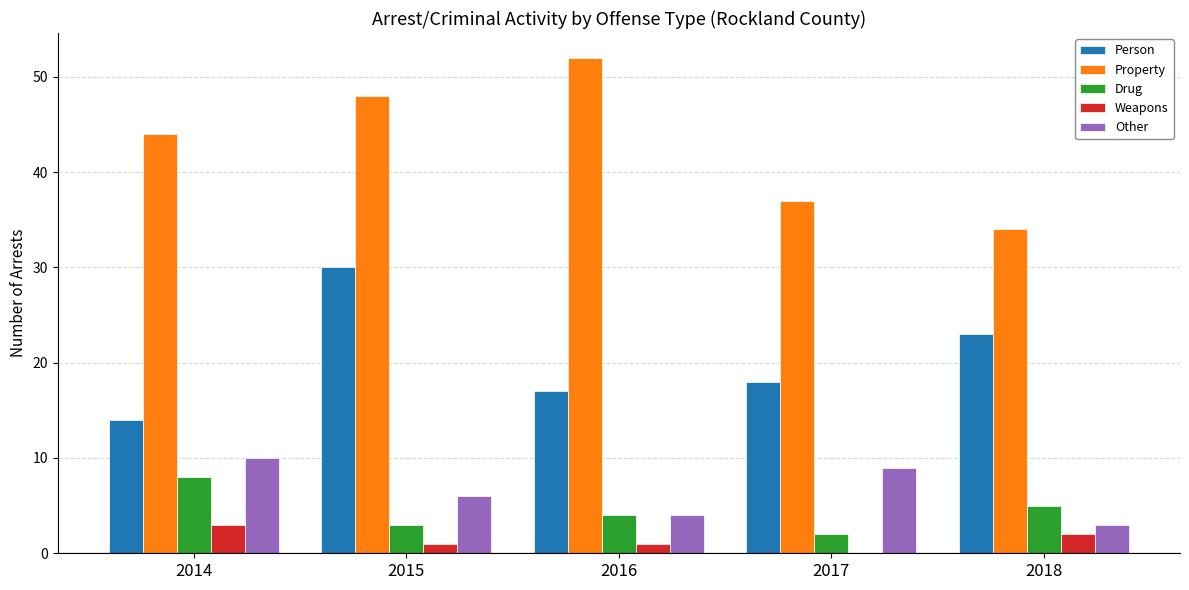

What value does the Other series have at 2014?

10